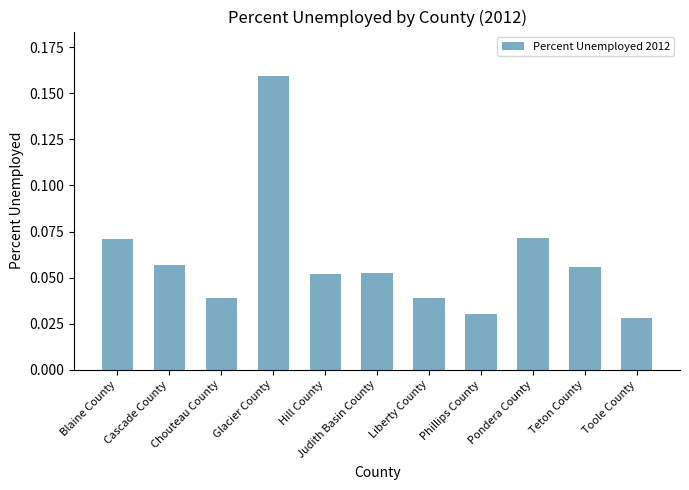

Count the values in the range 0 to 1.

11